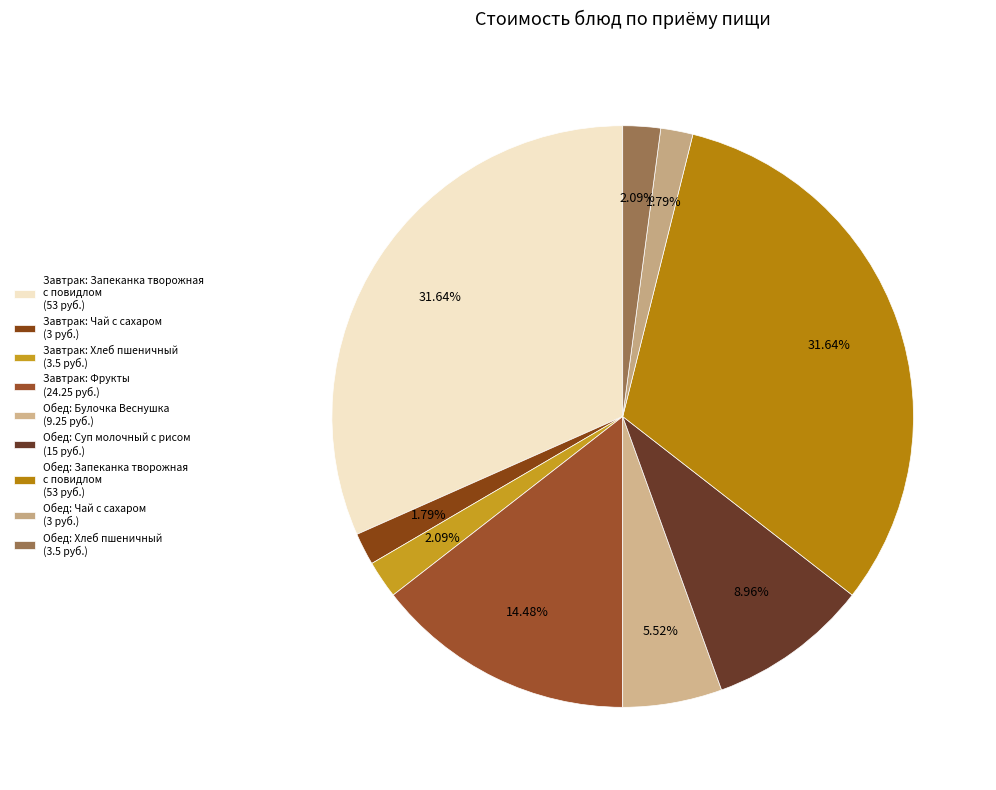

How many segments does this pie chart have?

9